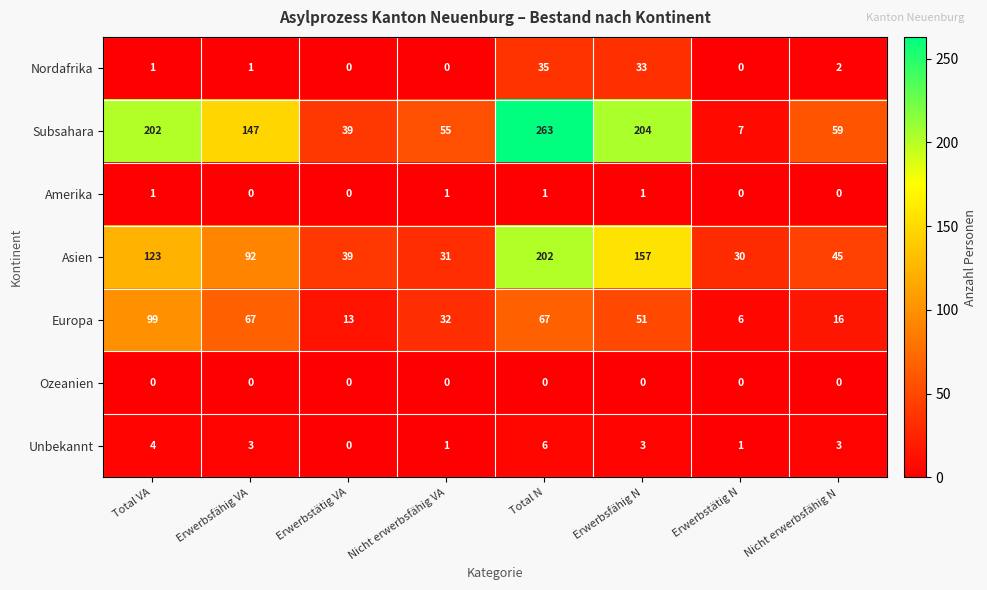

What is the greatest value displayed?

263